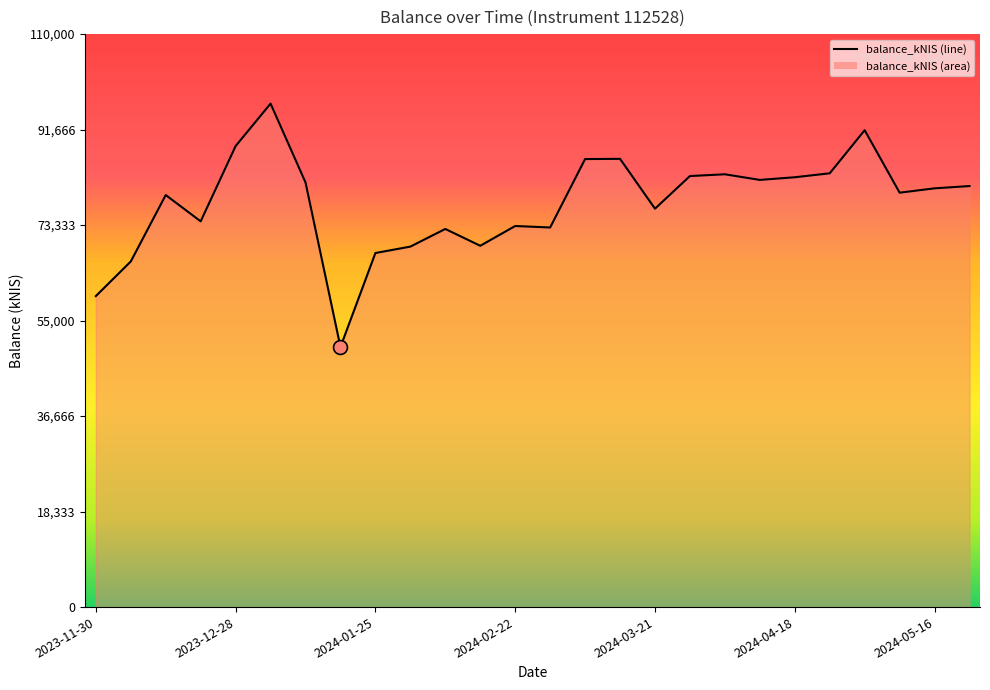

Rank the categories by value from highest to lowest.

2024-01-04, 2024-05-02, 2023-12-28, 2024-03-14, 2024-03-07, 2024-04-25, 2024-04-04, 2024-03-28, 2024-04-18, 2024-04-11, 2024-01-11, 2024-05-23, 2024-05-16, 2024-05-09, 2023-12-14, 2024-03-21, 2023-12-21, 2024-02-22, 2024-02-29, 2024-02-08, 2024-02-15, 2024-02-01, 2024-01-25, 2023-12-07, 2023-11-30, 2024-01-18